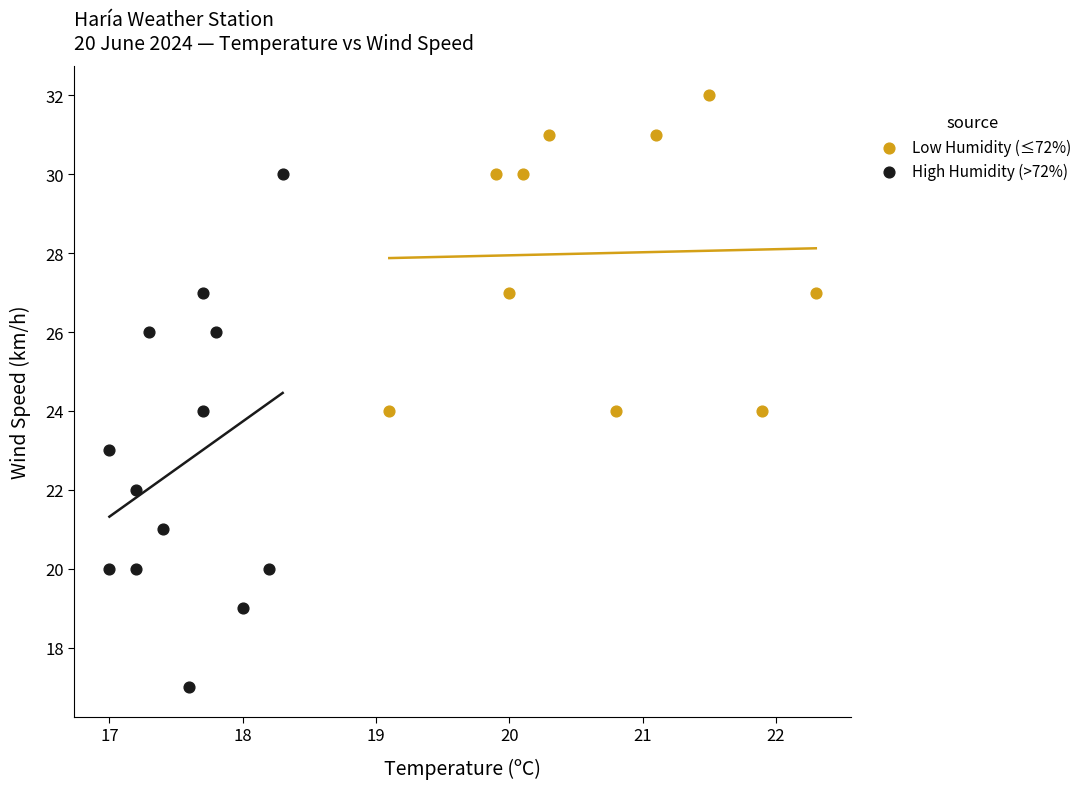

Which series reaches the minimum Y coordinate?

High Humidity (>72%)